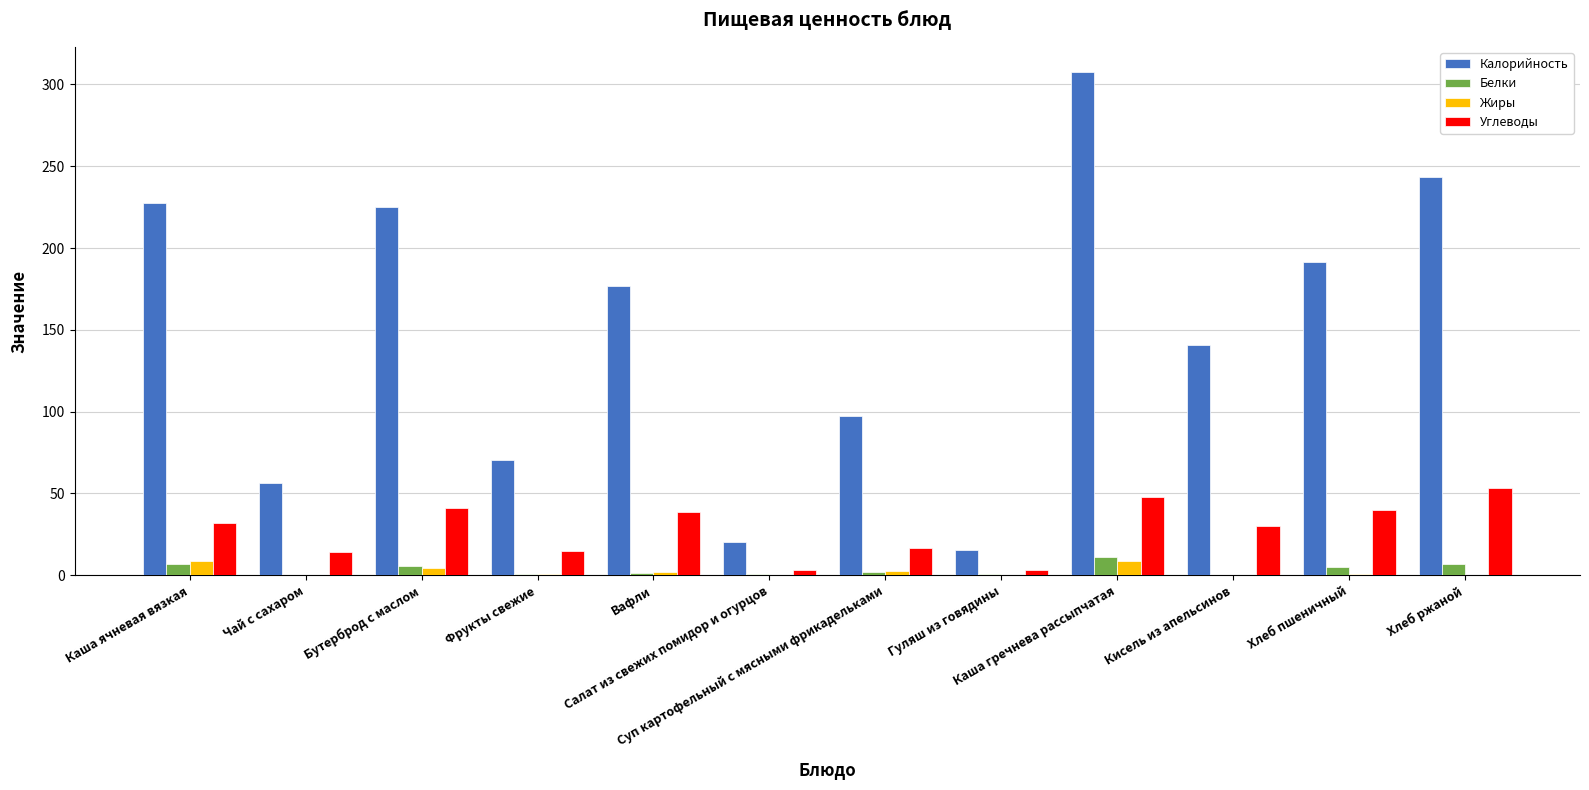

How many groups of bars are there?

12